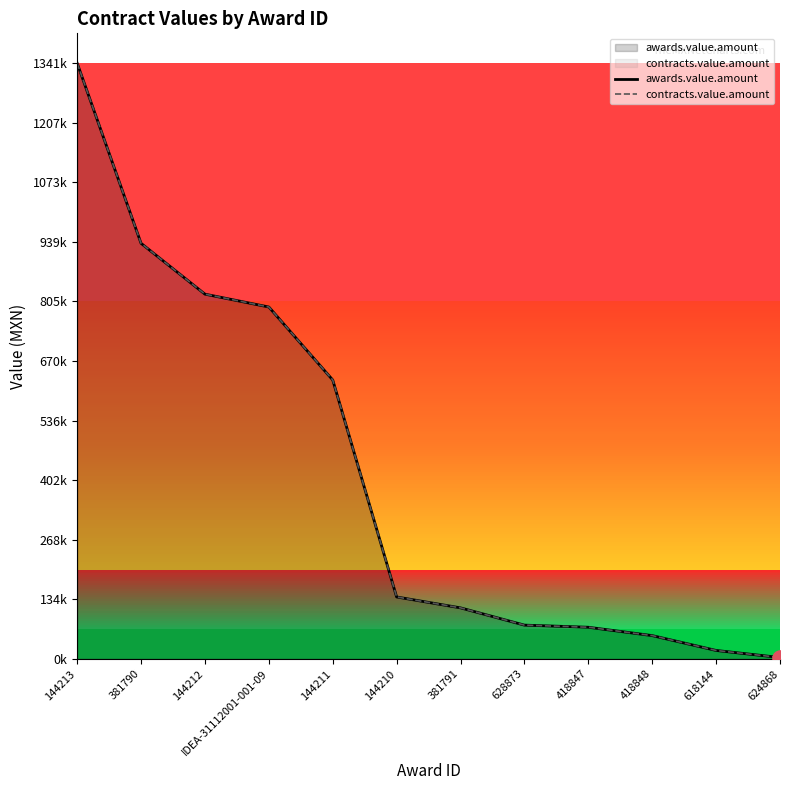

What is the total value across all series at IDEA-31112001-001-09?

1583920.0